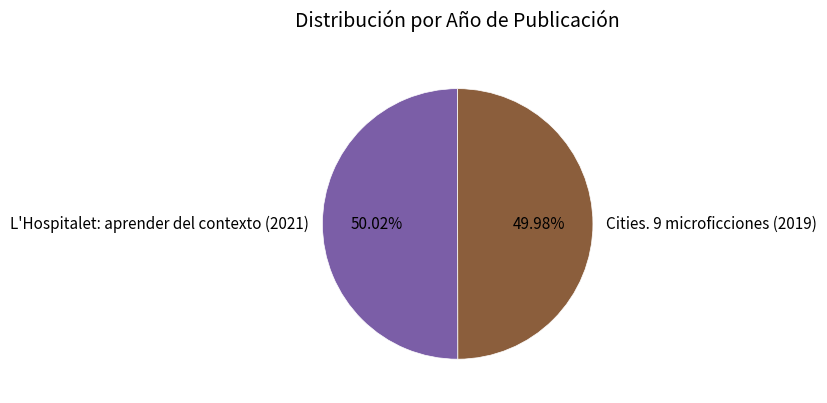

Is there a majority slice in this chart?

Yes